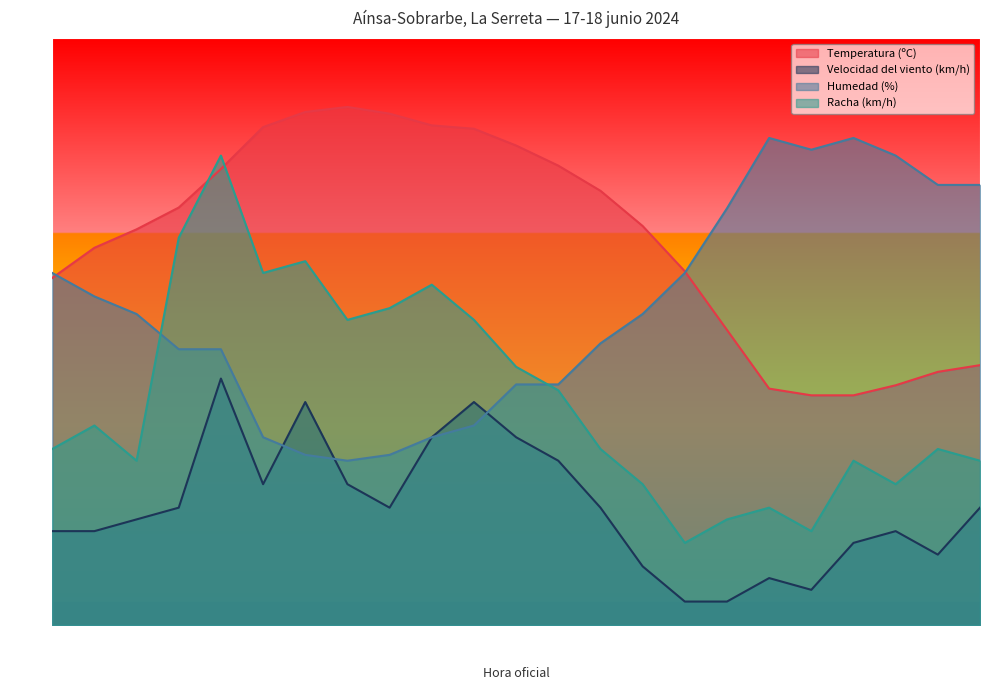

Rank the categories by Humedad (%) value from highest to lowest.

08:00, 06:00, 07:00, 05:00, 04:00, 03:00, 09:00, 01:00, 10:00, 00:00, 23:00, 11:00, 12:00, 22:00, 21:00, 14:00, 13:00, 15:00, 20:00, 16:00, 19:00, 17:00, 18:00